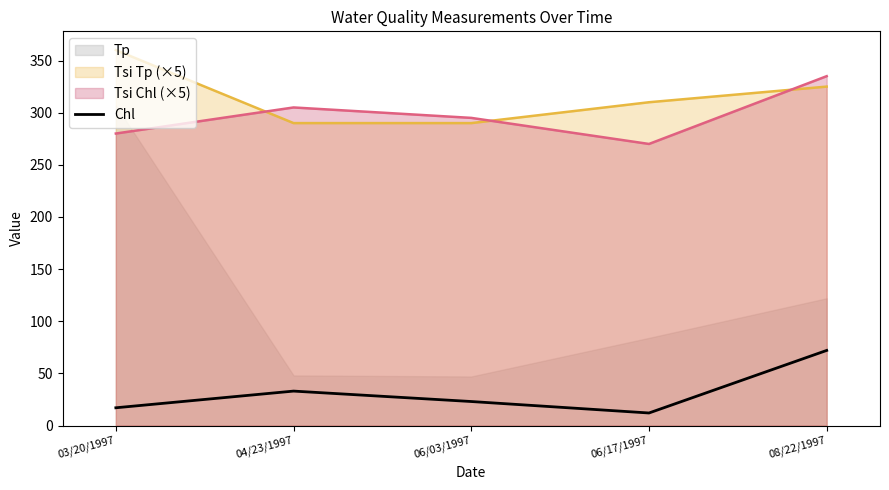

The value of Chl at 06/03/1997 is 37. True or false?

False